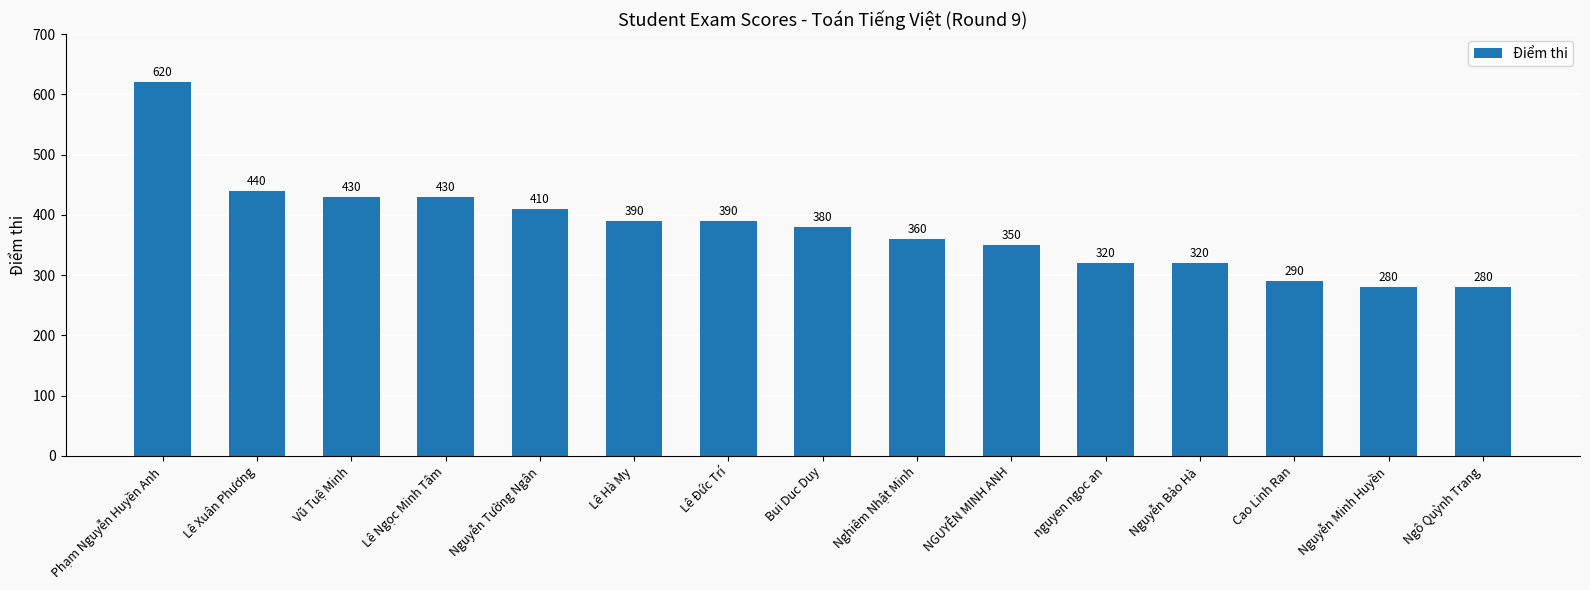

Are the bars grouped side by side (vs. stacked)?

No